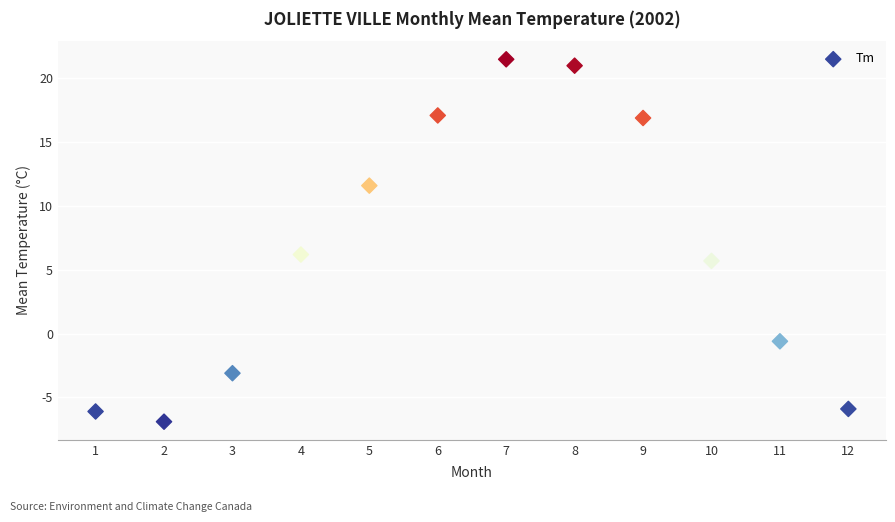

What is the range of Y values (max minus min)?

28.4